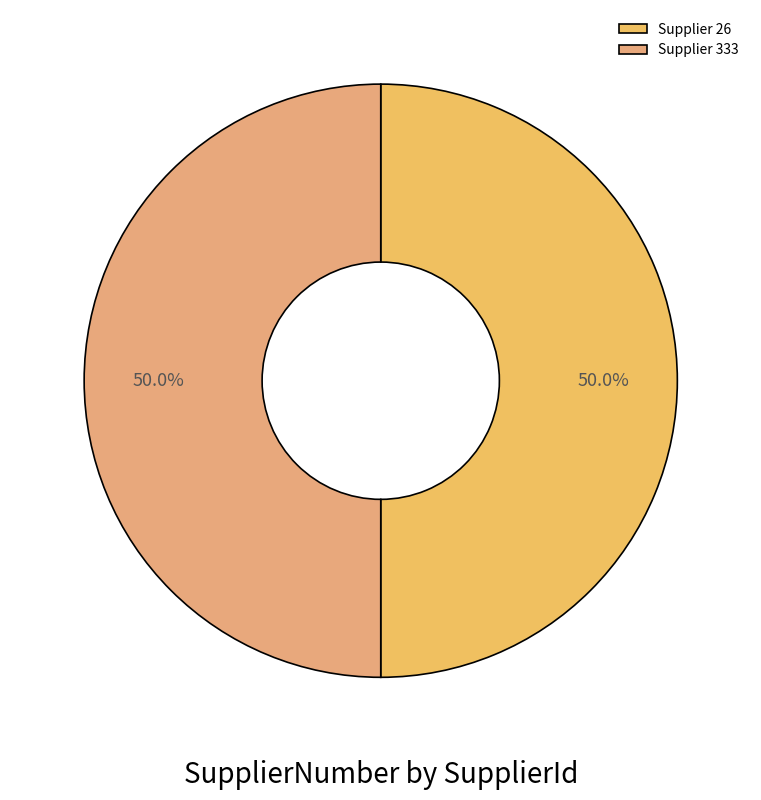

How many slices are in this pie chart?

2